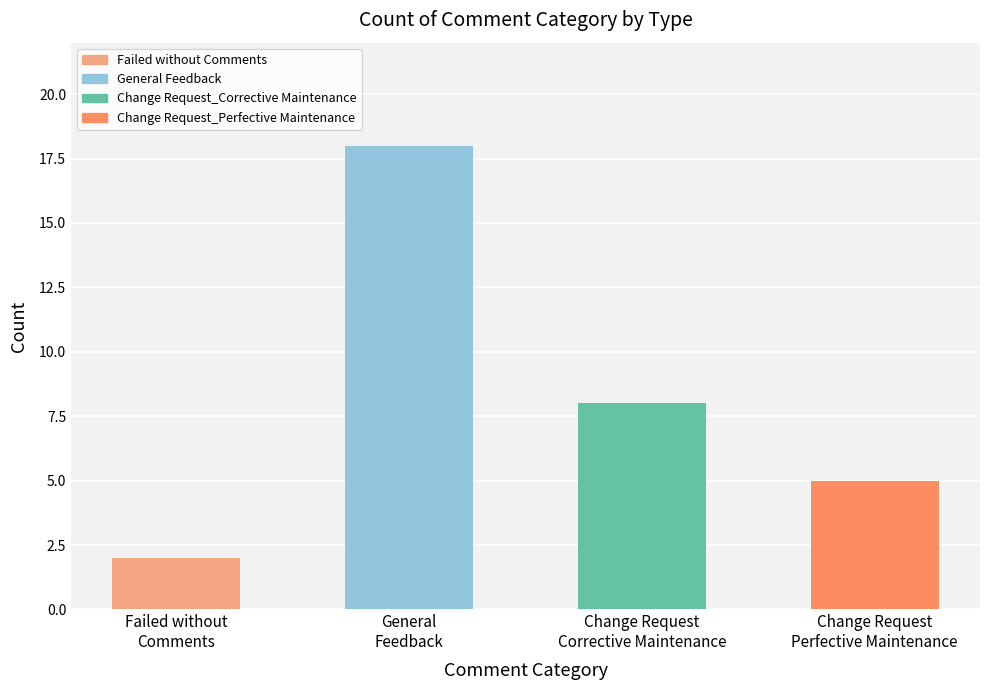

What is the difference between the values at Change Request
Perfective Maintenance and Failed without
Comments?

3